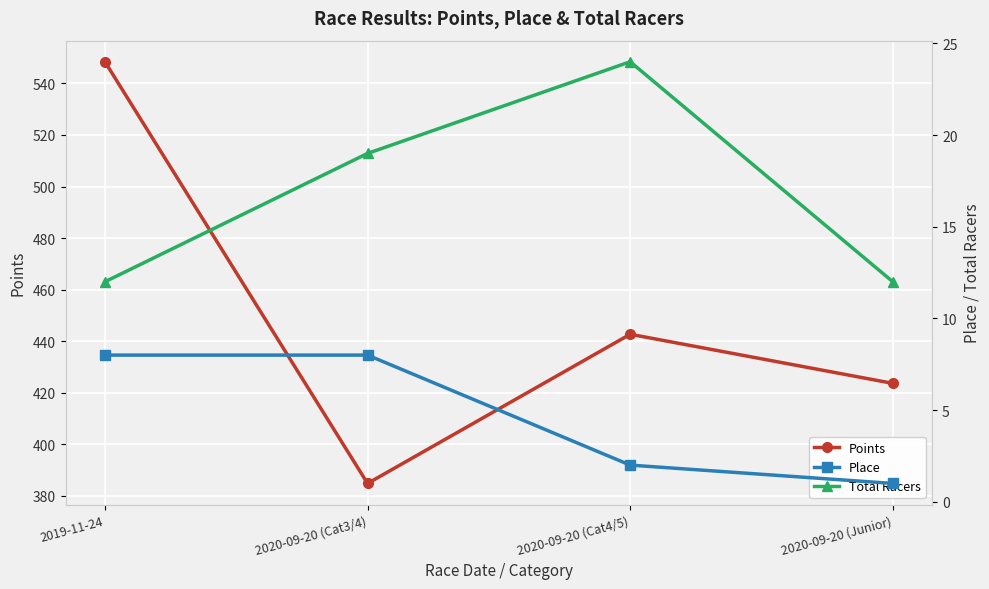

What is the difference between the Points values at 2019-11-24 and 2020-09-20 (Junior)?

124.8